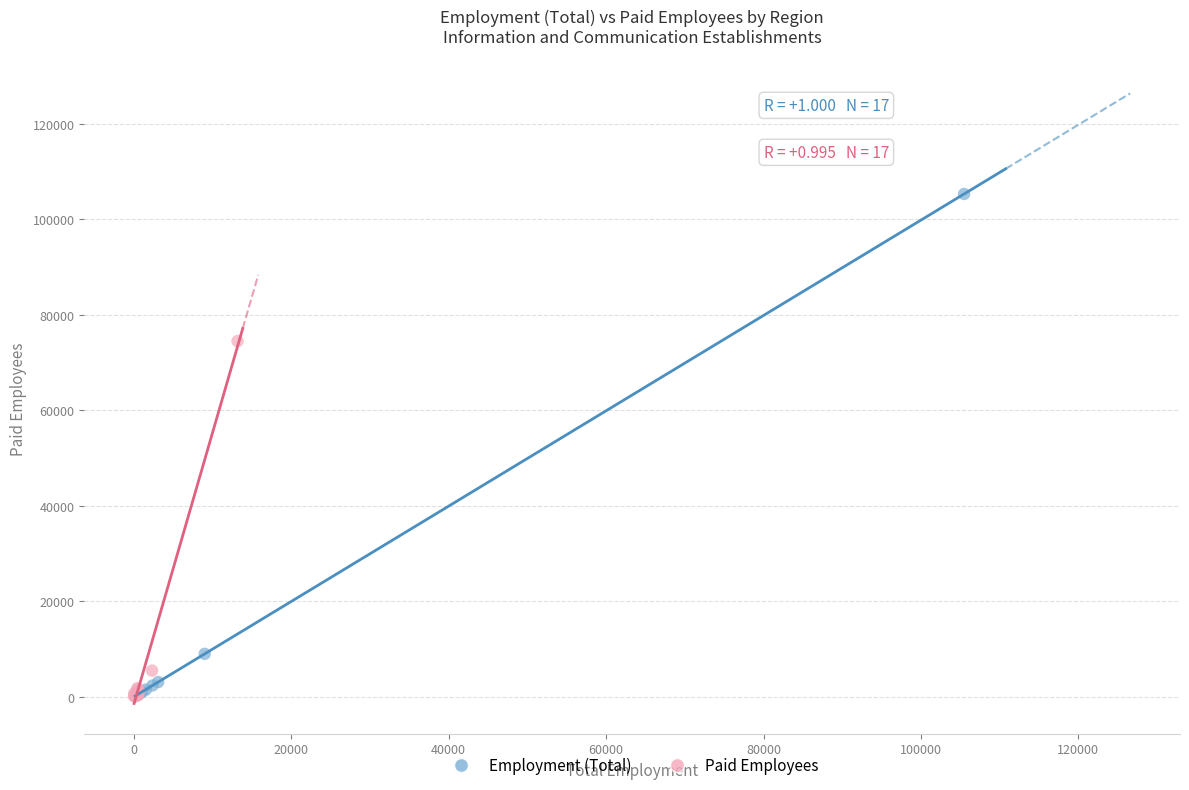

Which series has the largest Y range (max minus min)?

Employment (Total)